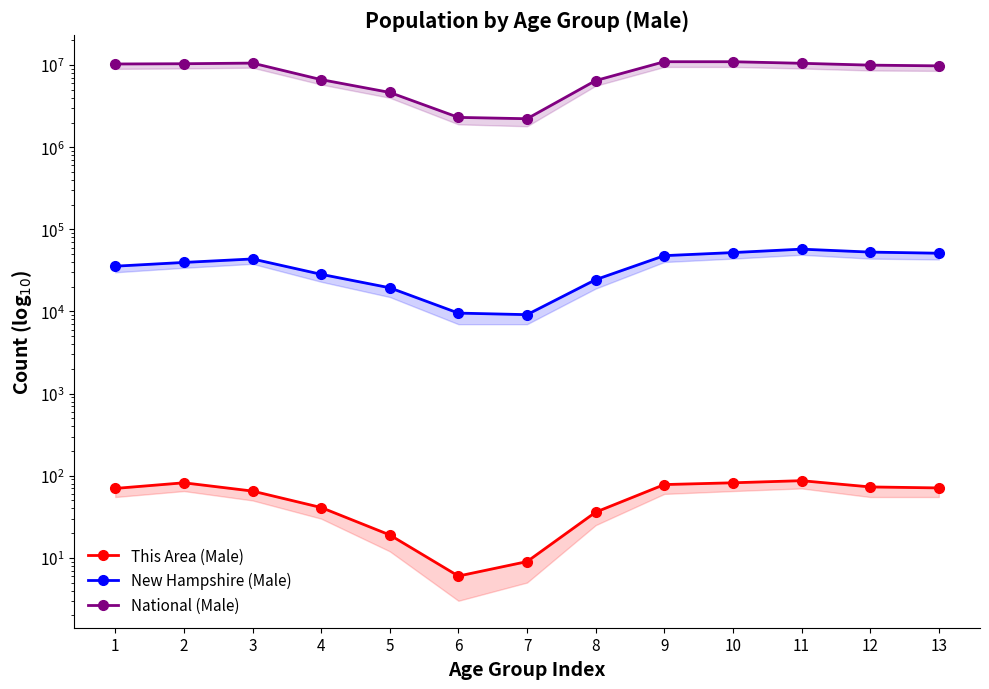

At which category is the sum across all series the highest?

10